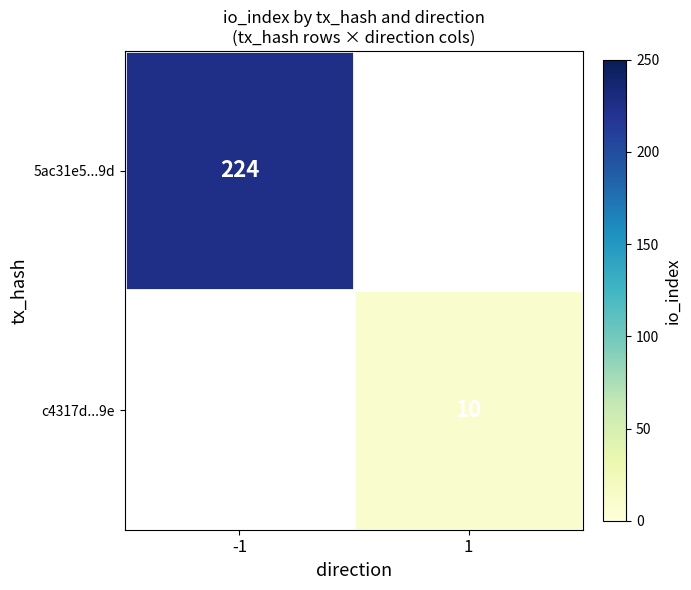

The 5ac31e5...9d series shows 386 at -1. True or false?

False